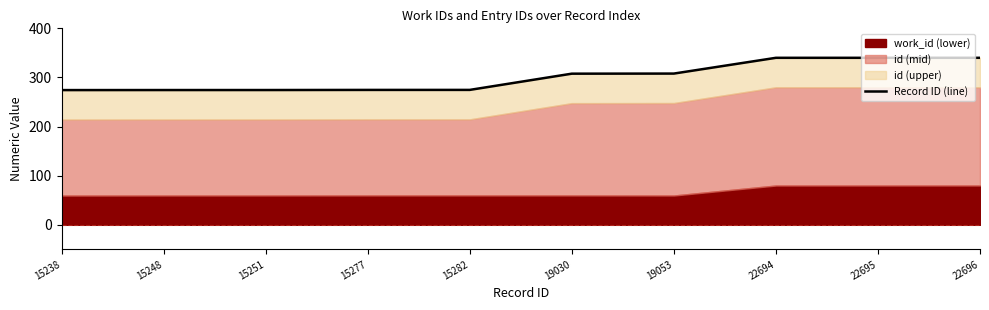

What is the difference between the maximum and second lowest values?

65.6